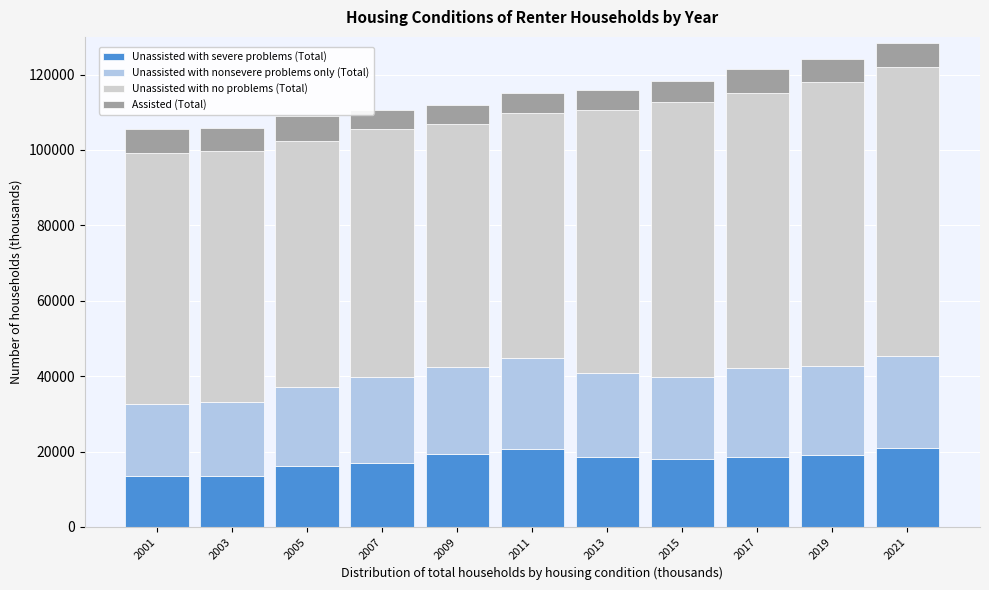

What is the difference between the maximum and minimum values in the Unassisted with severe problems (Total) series?

7456